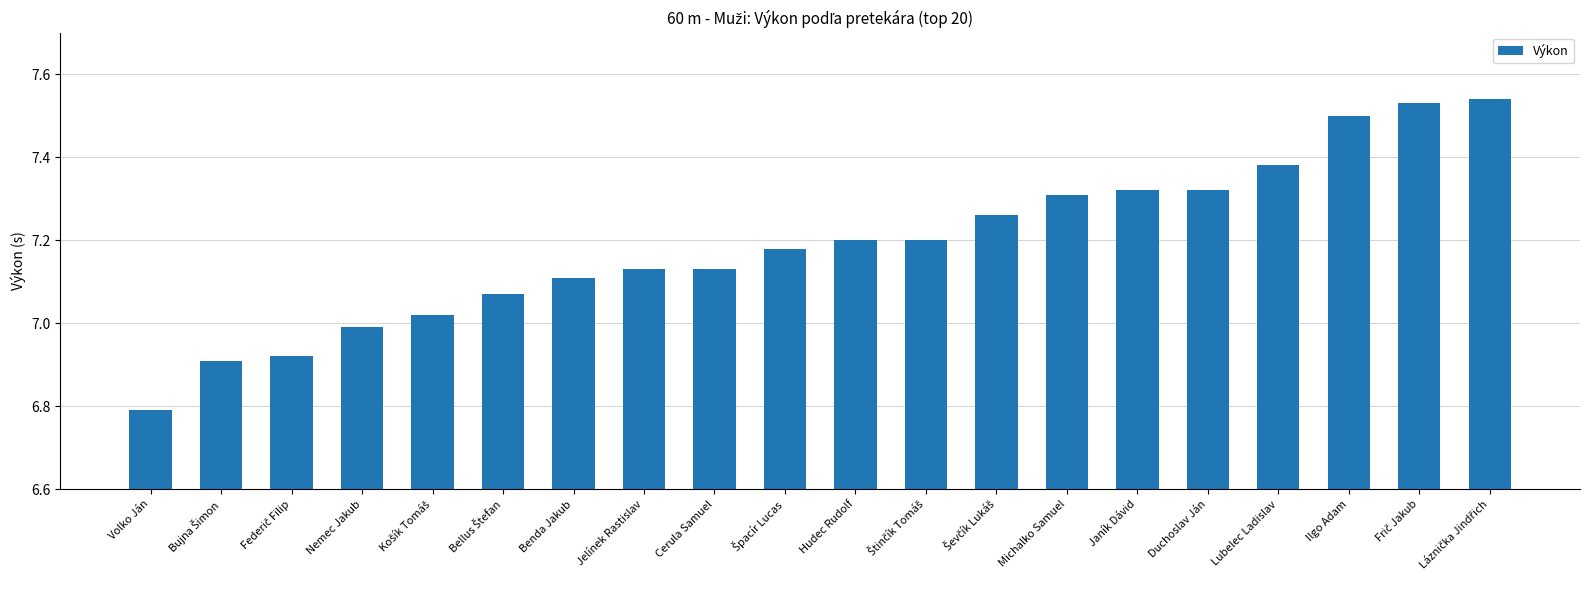

Which category has the lowest value across all series?

Volko Ján